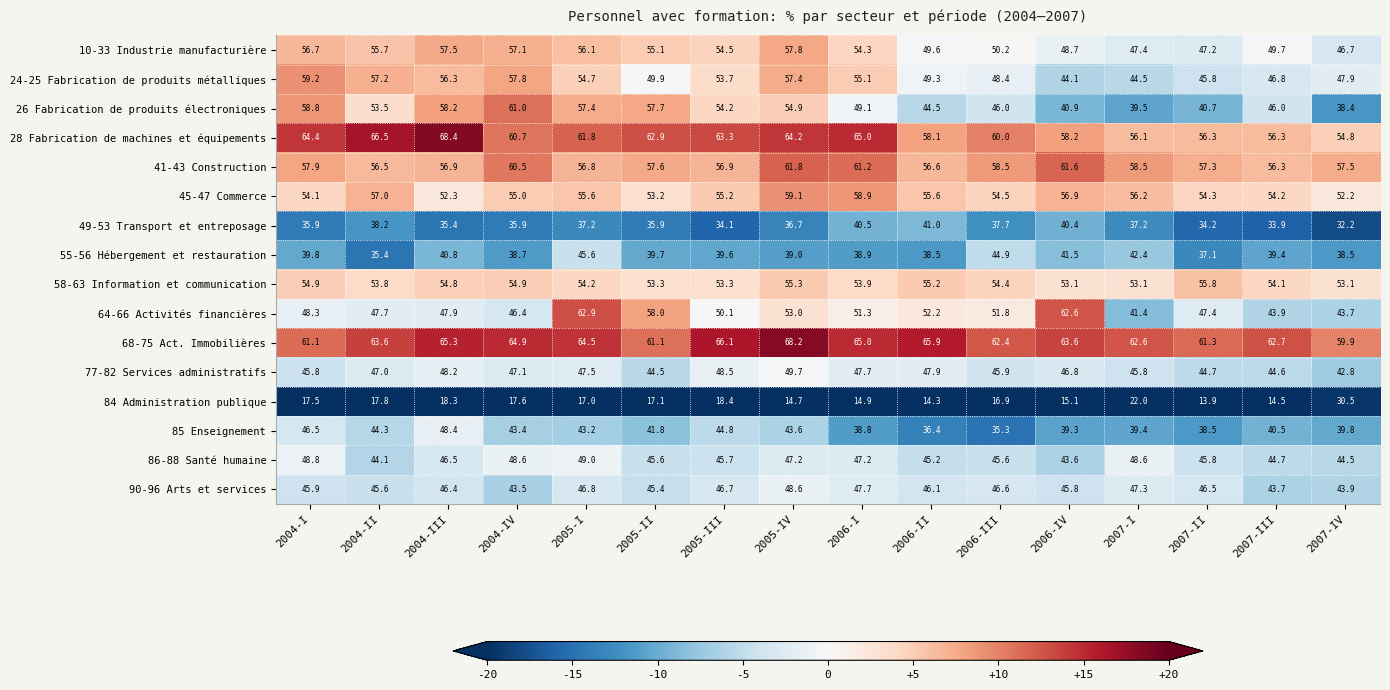

What is the difference between the maximum and minimum values in the 28 Fabrication de machines et équipements series?

13.6